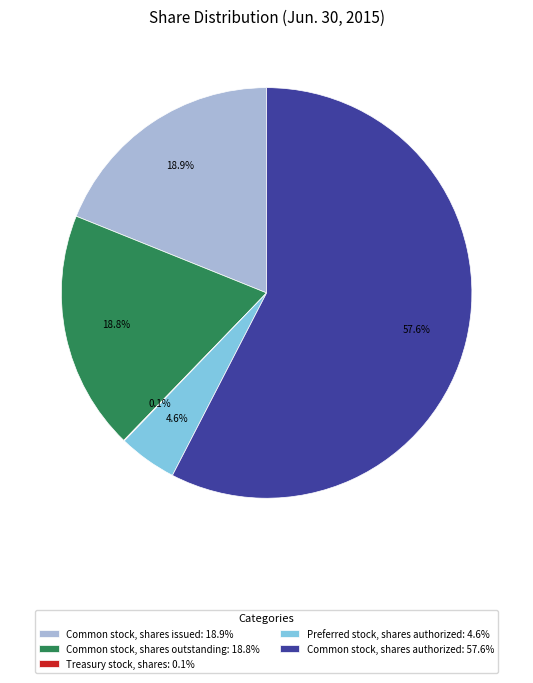

Is Preferred stock, shares authorized: 4.6% the majority of the pie?

No